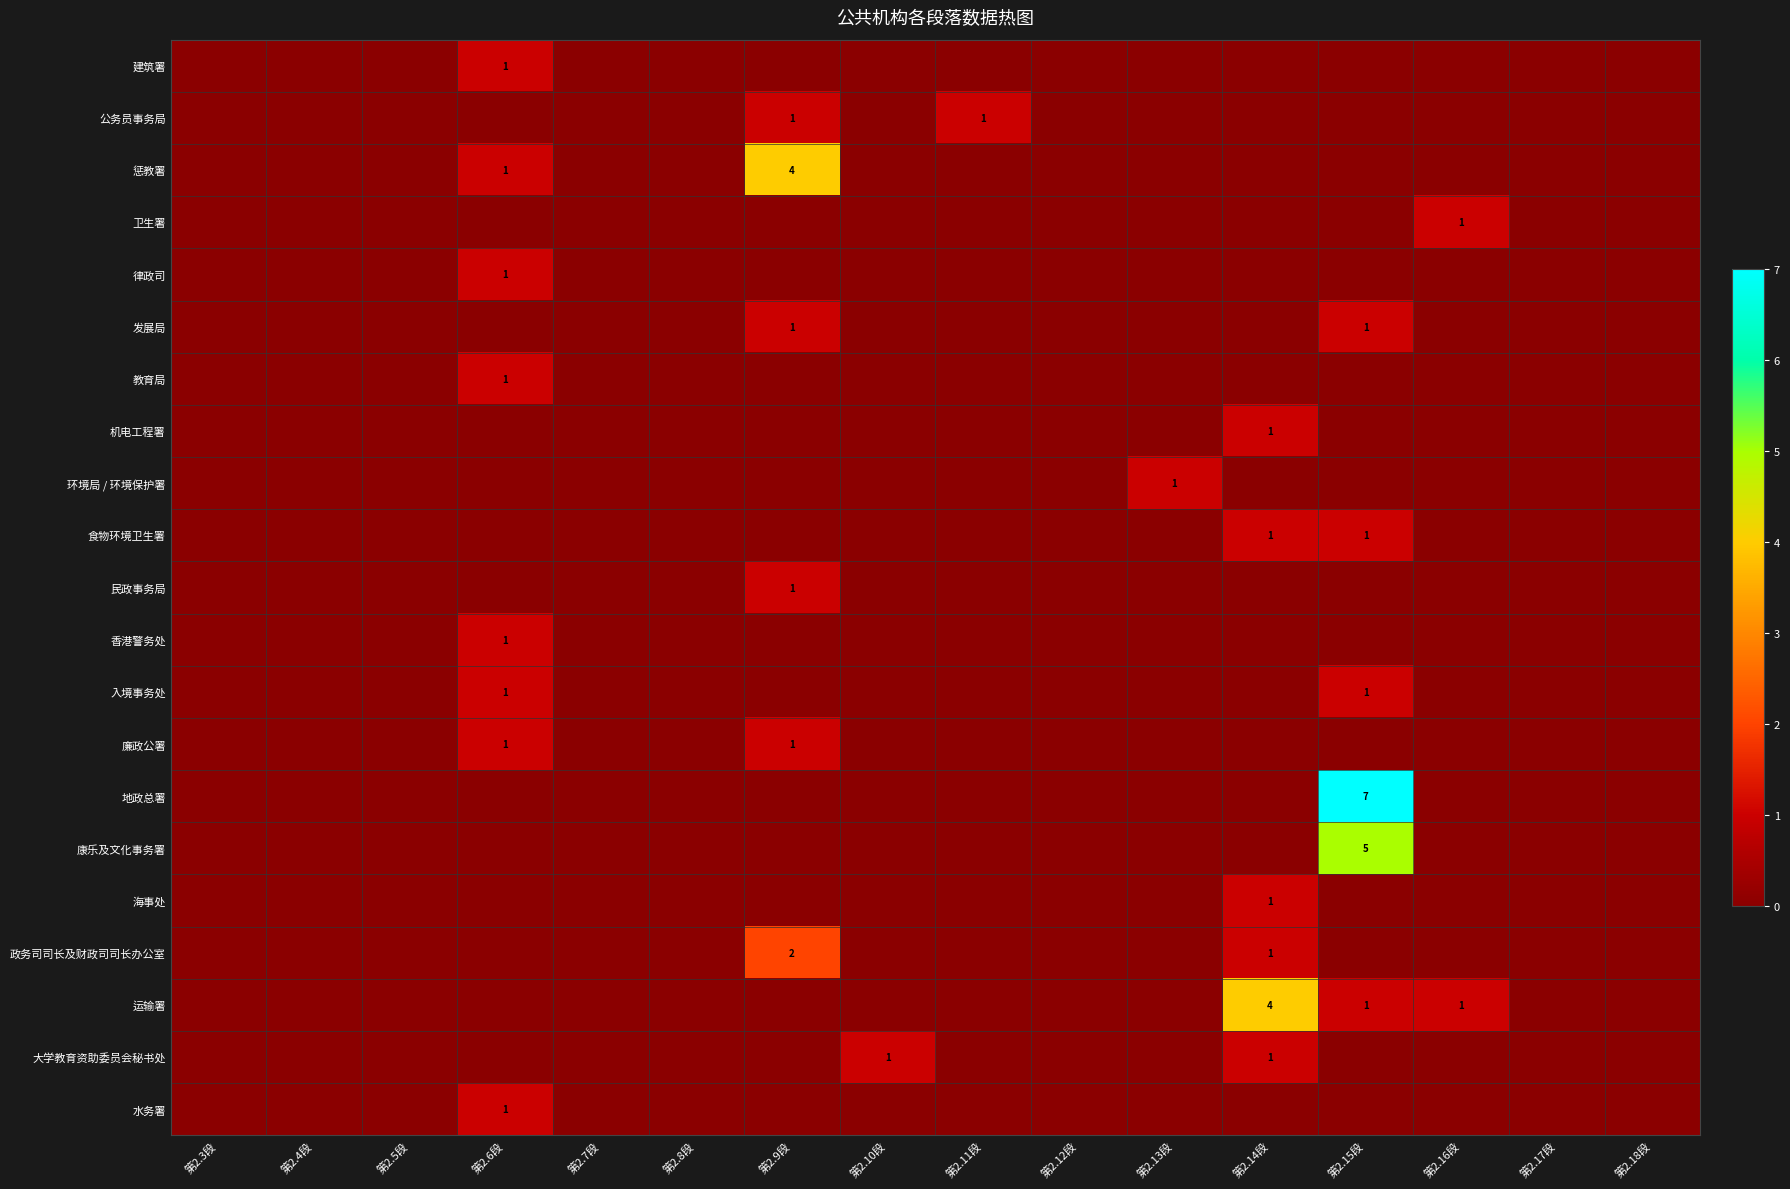

At which category is the sum across all series the highest?

第2.15段